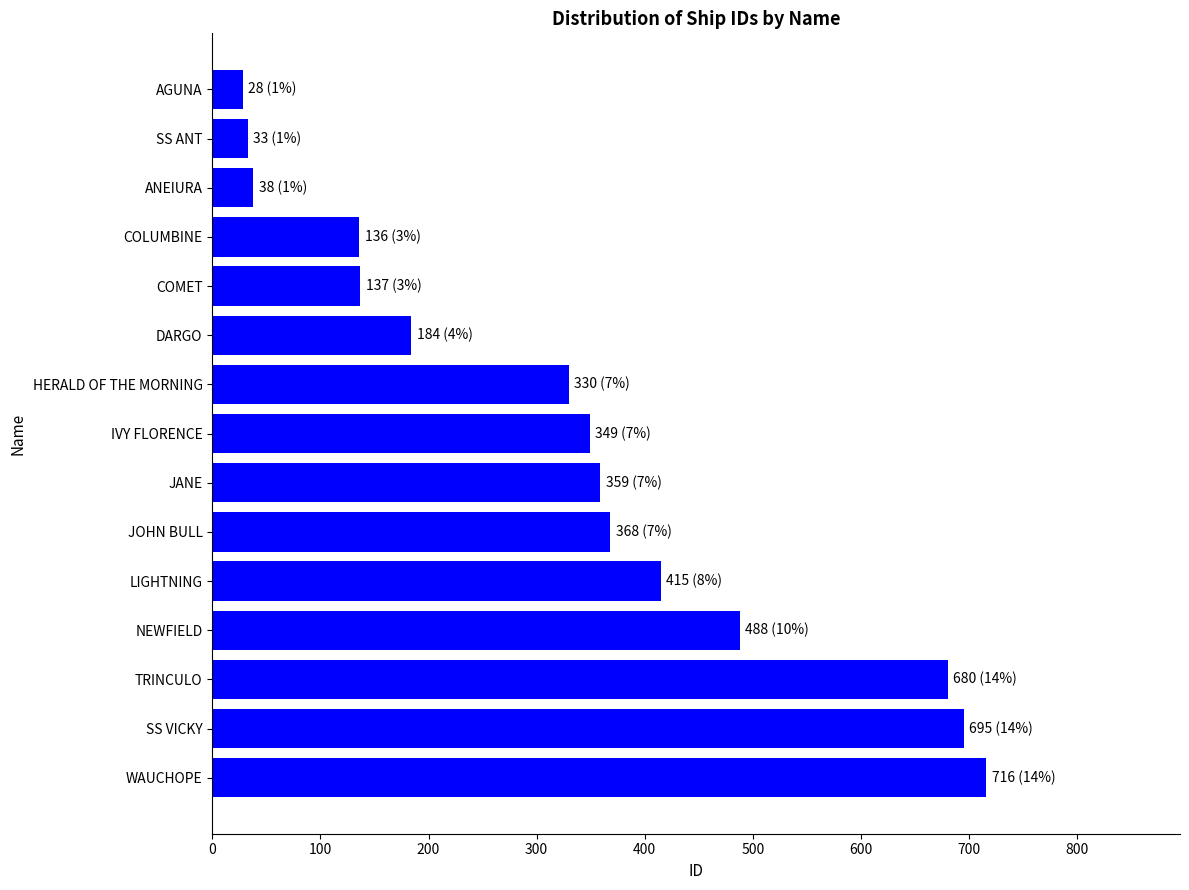

True or false: the data shows 479 at JANE.

False